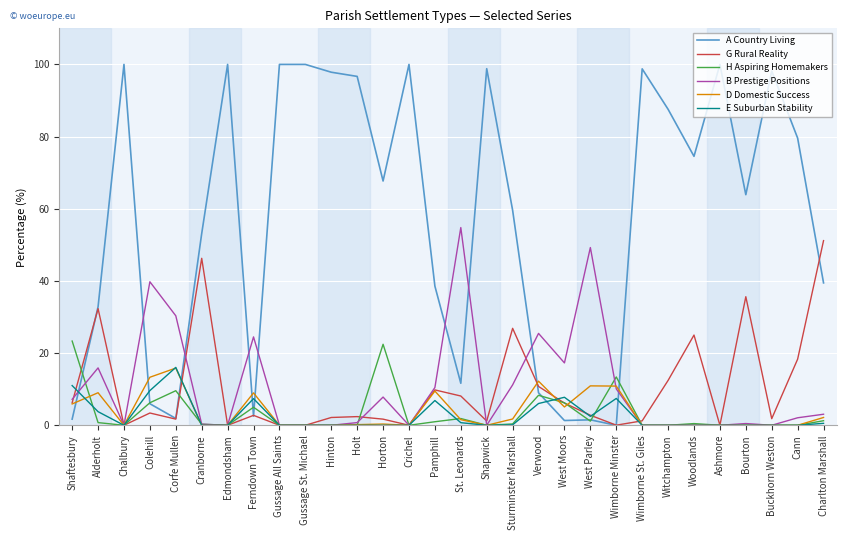

Between which two adjacent categories do G Rural Reality and B Prestige Positions first intersect?

Shaftesbury and Alderholt